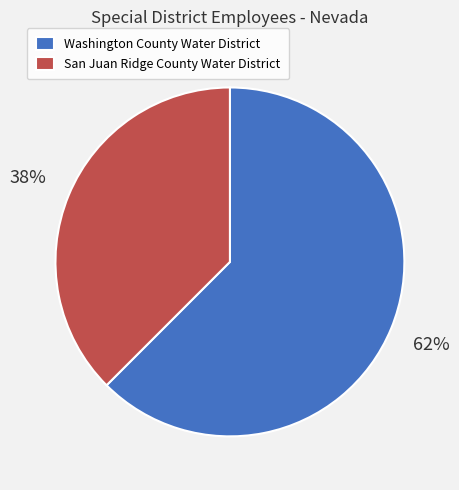

Do San Juan Ridge County Water District and Washington County Water District together represent more than half of the pie?

Yes